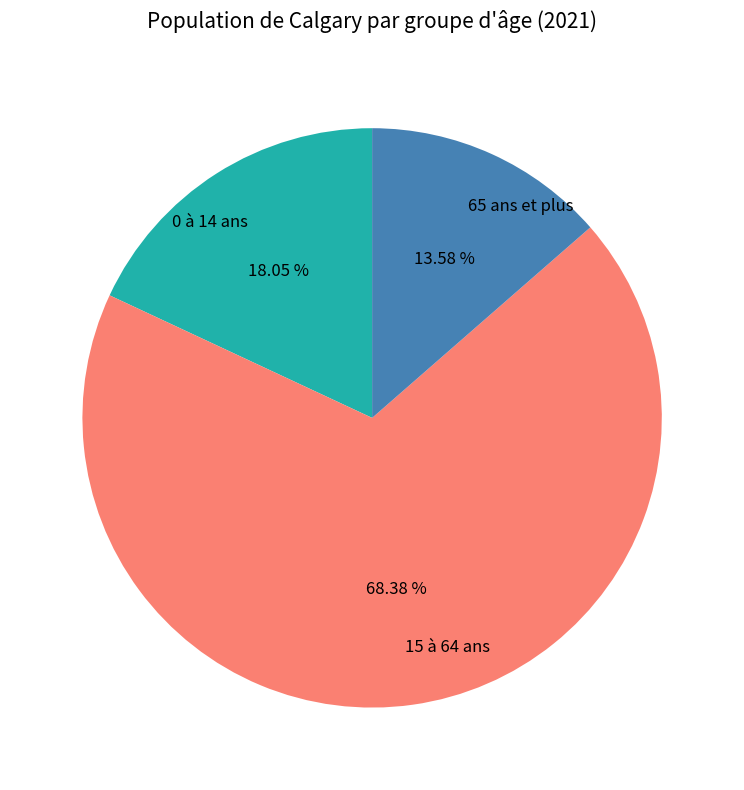

Which has a higher value, 15 à 64 ans or 0 à 14 ans?

15 à 64 ans